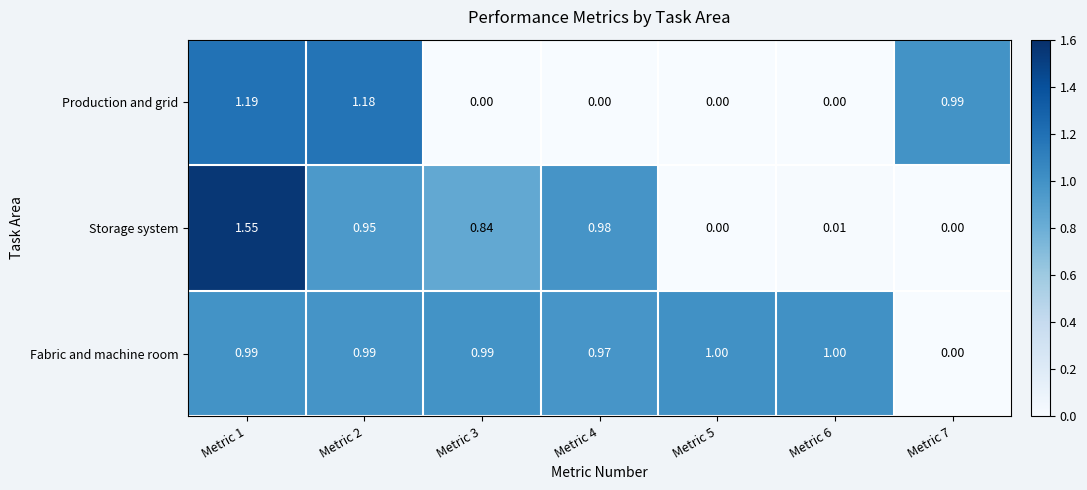

How many data points does each series have?

7